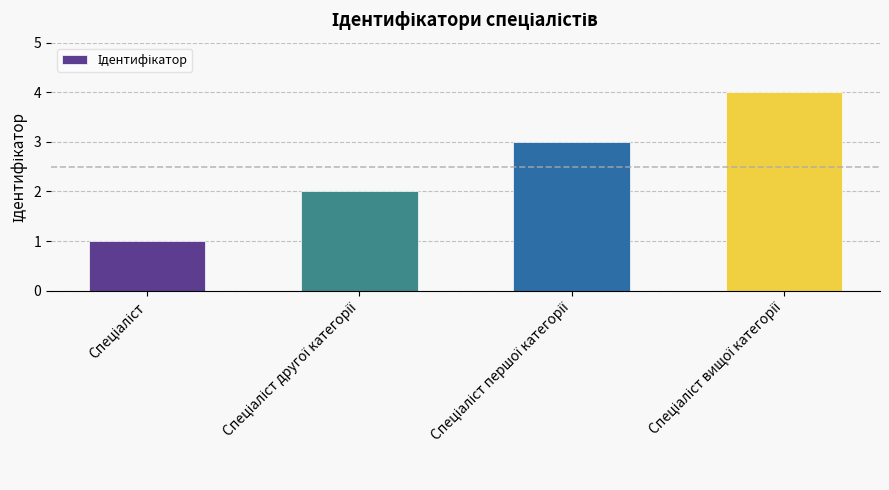

How many distinct data groups are displayed?

1